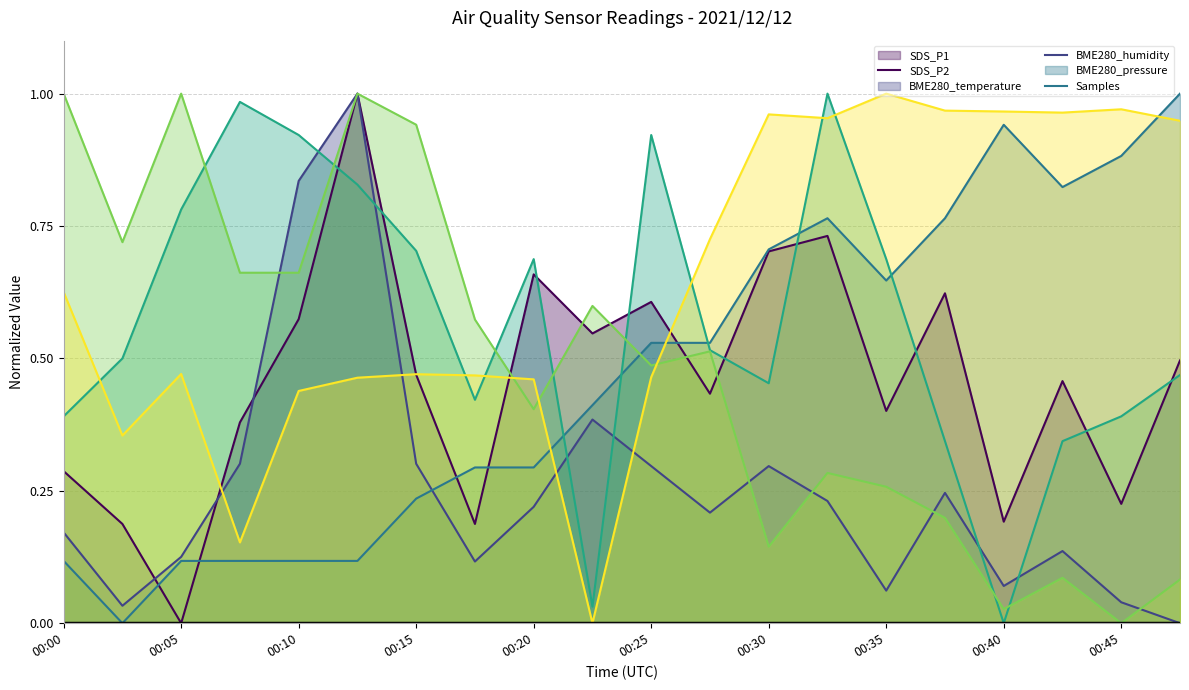

Which series ends up on top after the final intersection of BME280_pressure and BME280_humidity?

BME280_humidity